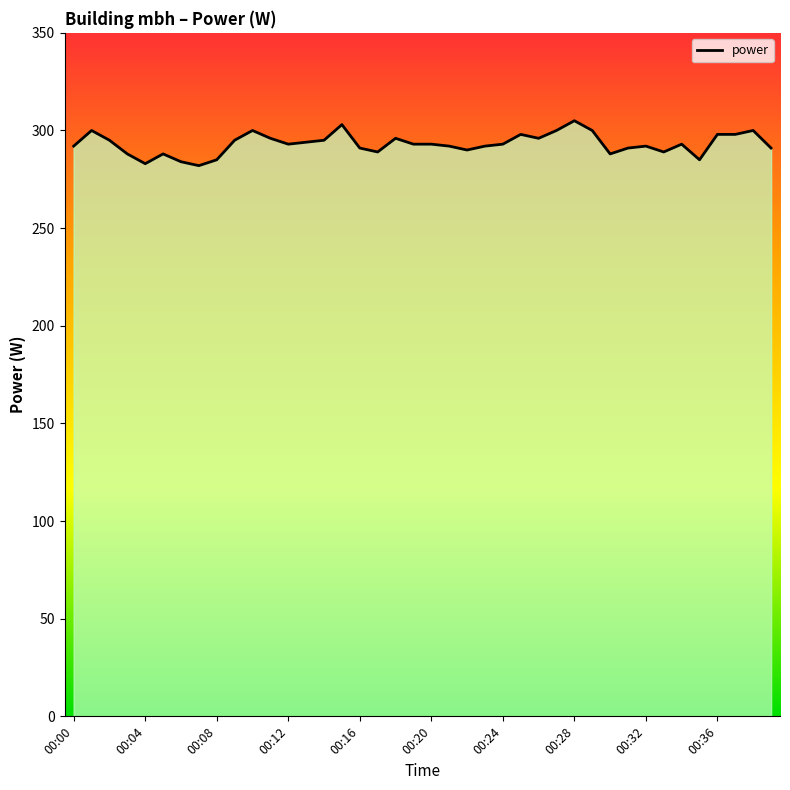

What is the smallest value displayed?

282